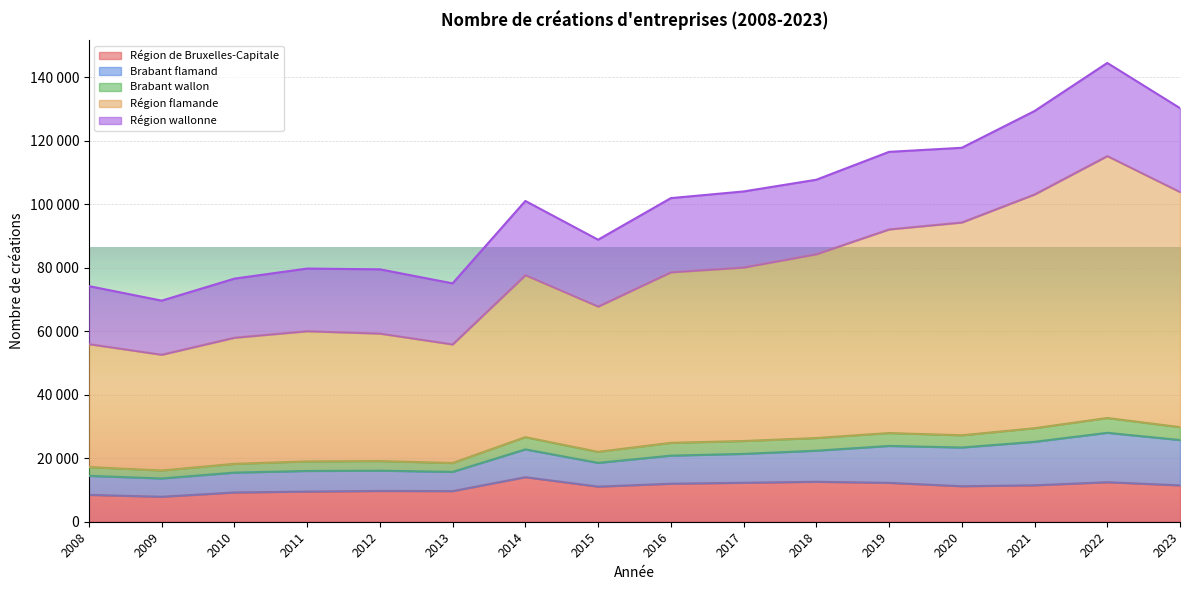

What are all the series names shown in the legend?

Région de Bruxelles-Capitale, Brabant flamand, Brabant wallon, Région flamande, Région wallonne